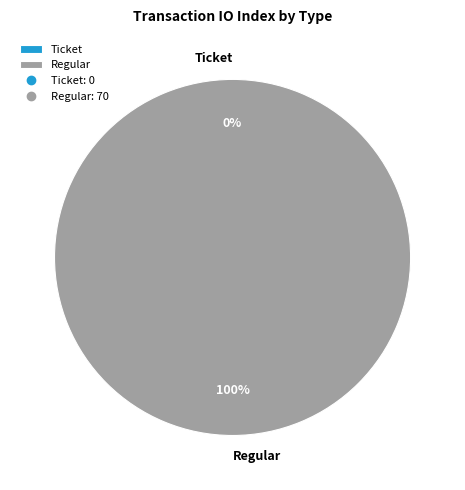

Rank the categories by value from highest to lowest.

Regular, Ticket